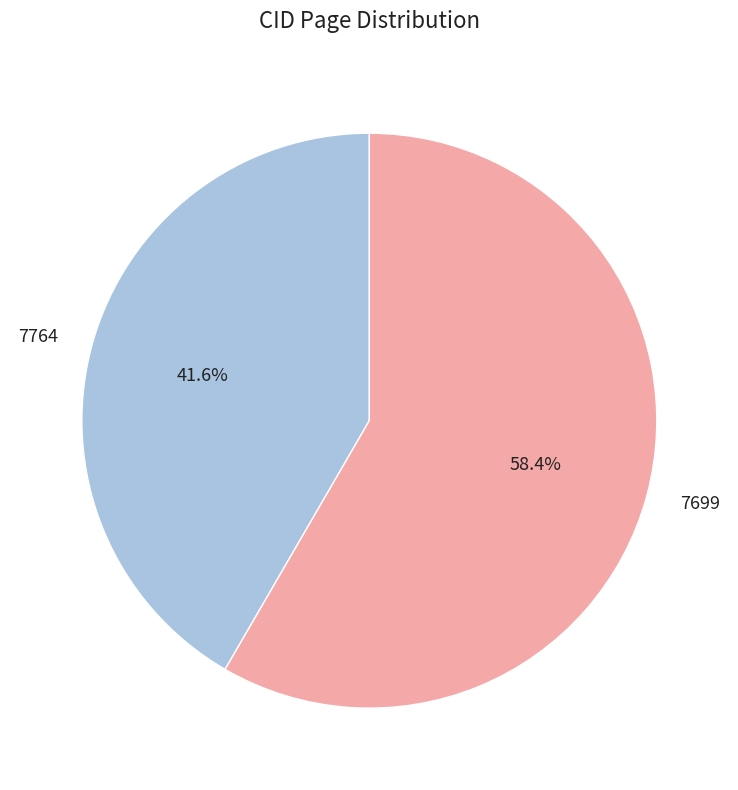

How many segments does this pie chart have?

2